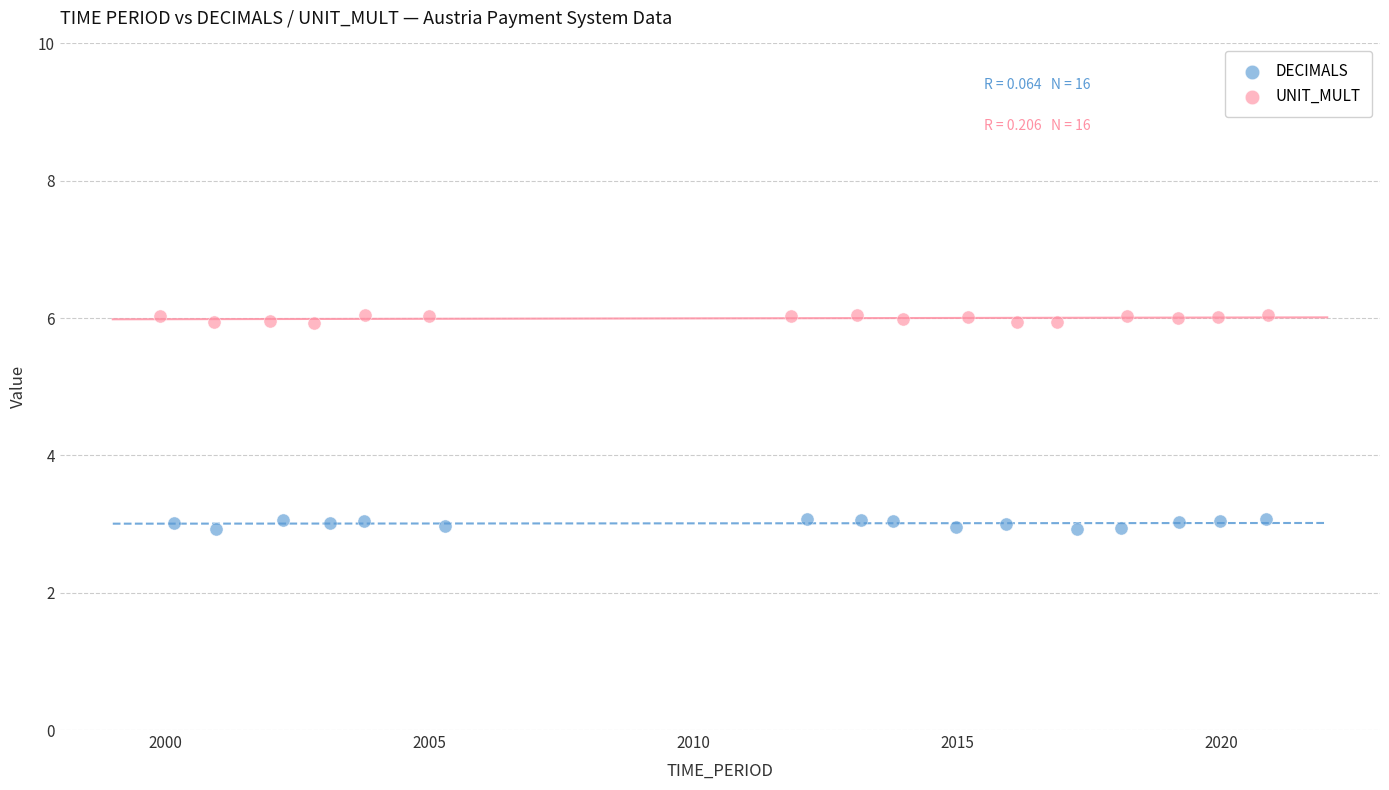

Which series contains the lowest Y value?

DECIMALS